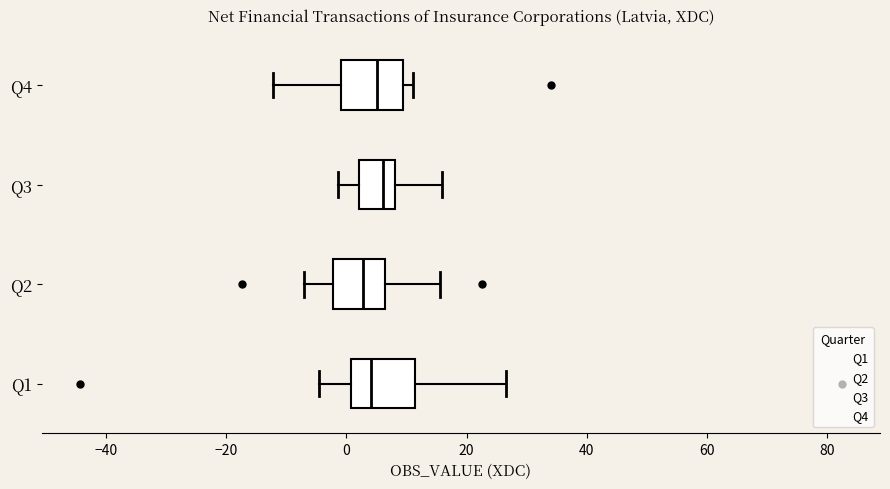

Reading bottom to top, transcribe this box plot: for each box, give where its median line is, the range the box spans, and where its two whiskers end, as read against the x-axis. The values are not printed on the chart, so give them approximately, as read against the axis.

Q1: median 4, box 0 to 12, whiskers -4 to 26
Q2: median 2, box -2 to 6, whiskers -6 to 16
Q3: median 6, box 2 to 8, whiskers -2 to 16
Q4: median 6, box 0 to 10, whiskers -12 to 12